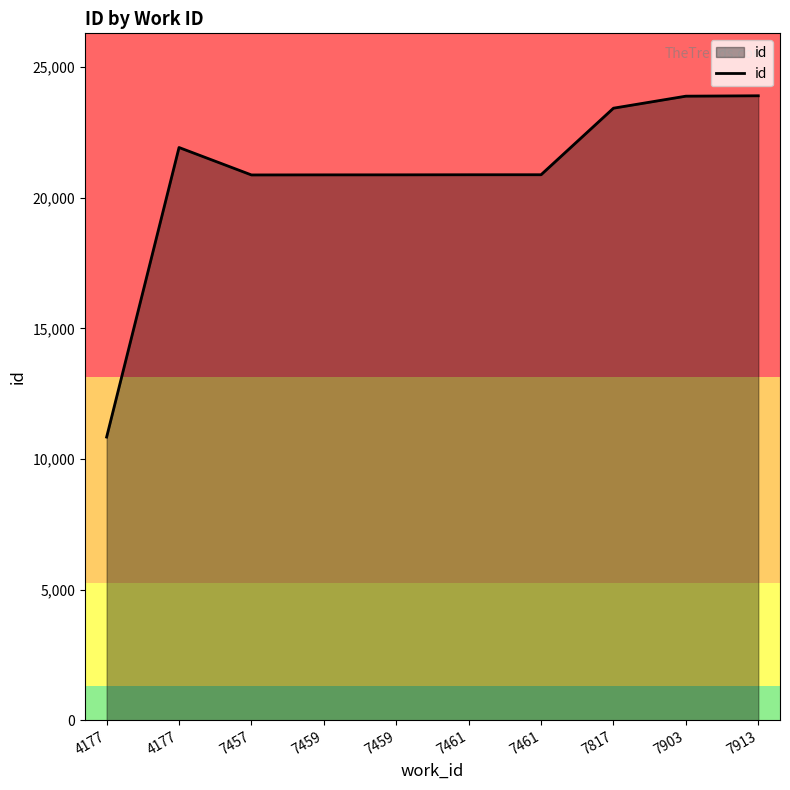

Reading left to right, transcribe all the data shown in this chart.

4177=10838	4177=21921	7457=20871	7459=20874	7459=20875	7461=20878	7461=20879	7817=23426	7903=23886	7913=23901